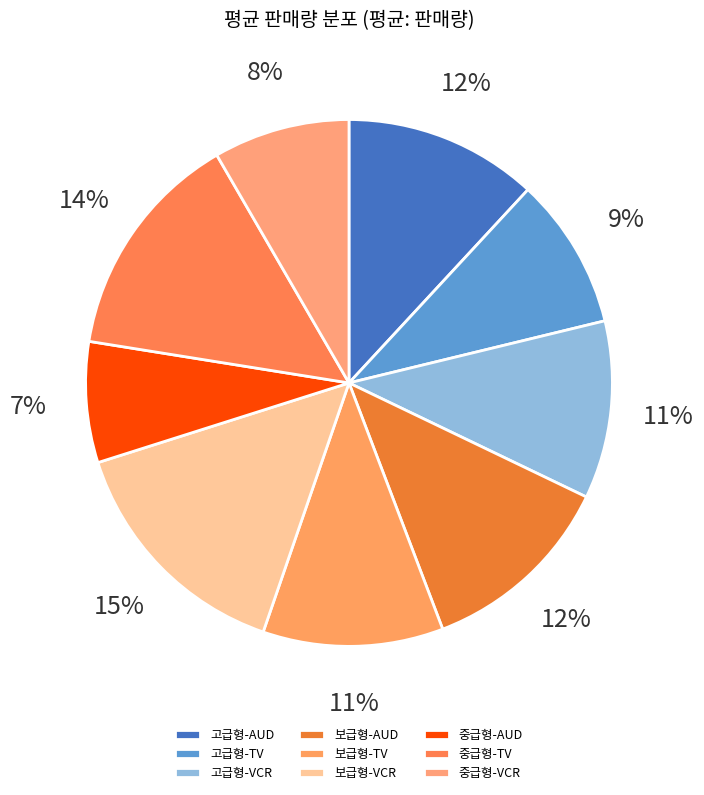

True or false: 보급형-AUD accounts for 12% of the total.

True